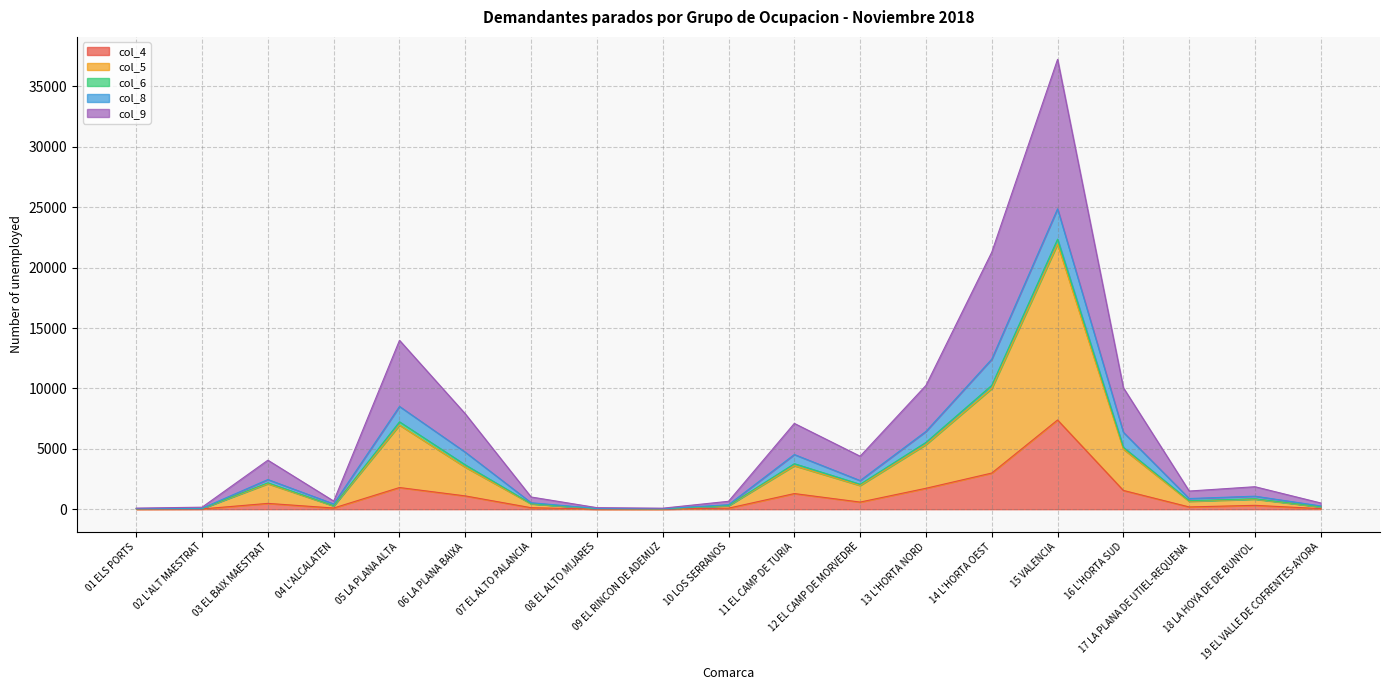

What is the approximate value of col_5 at 16 L'HORTA SUD?

5124